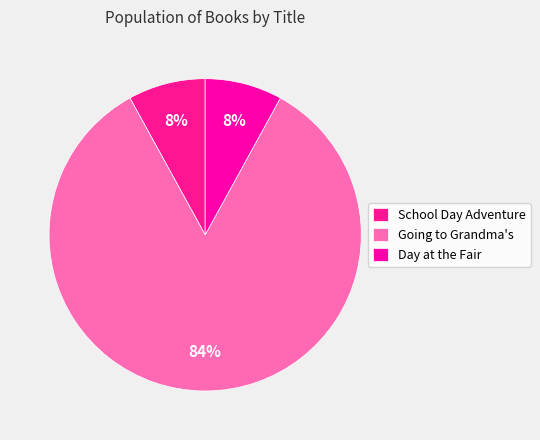

Is it true that Going to Grandma's is 77% of the pie?

False